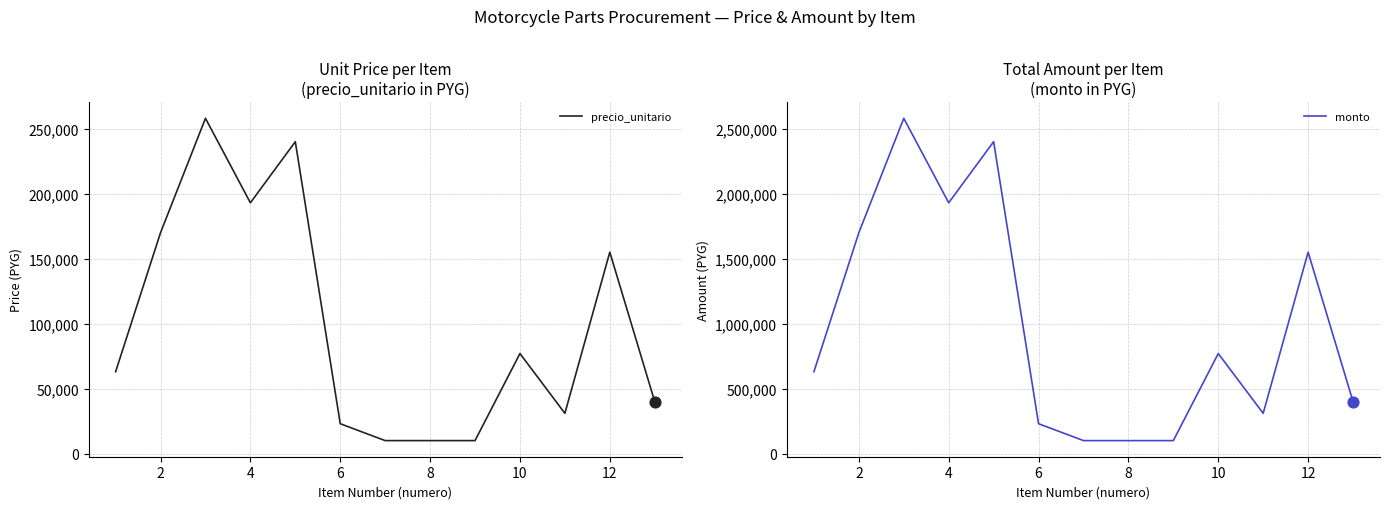

What is the maximum value for precio_unitario?

258000